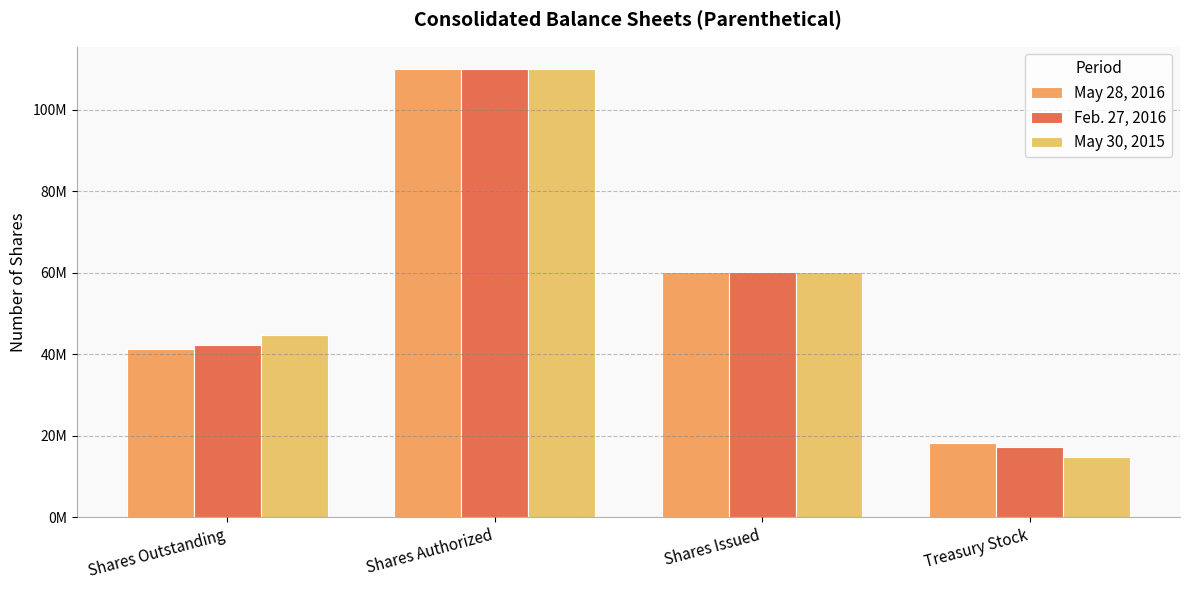

Are the bars horizontal?

No